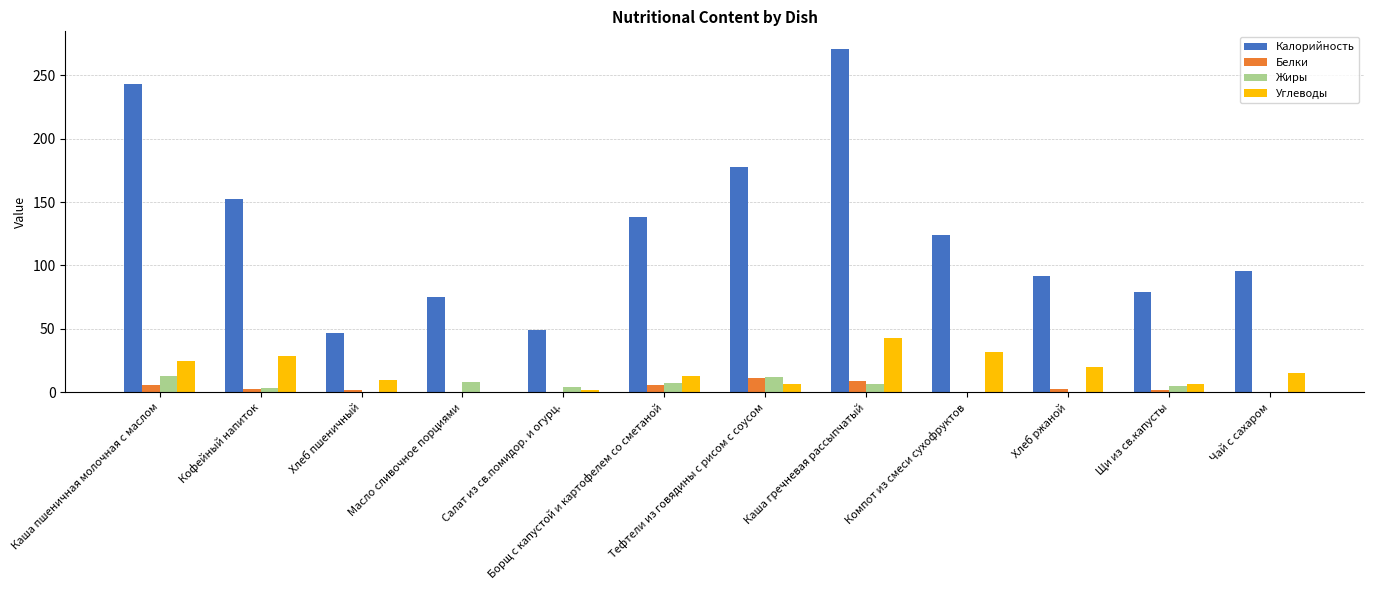

Which series changed the most between Хлеб пшеничный and Масло сливочное порциями?

Калорийность